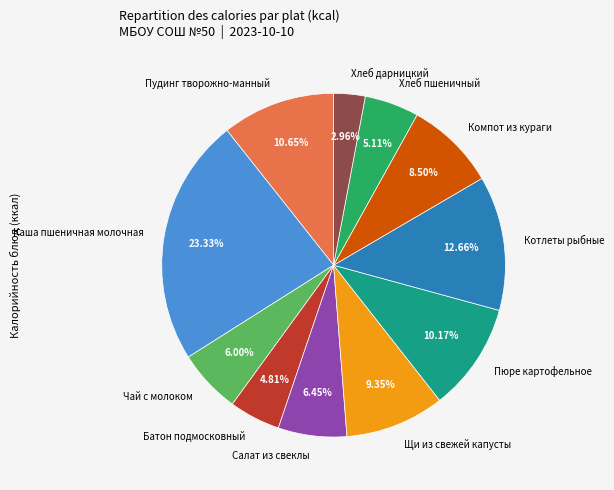

How many slices are in this pie chart?

11